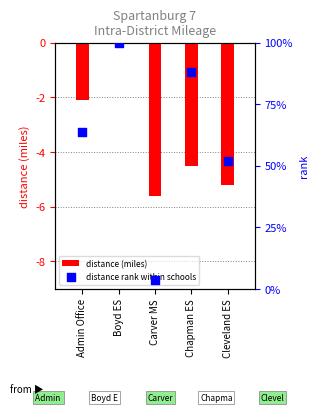

What are all the series names shown in the legend?

distance (miles), distance rank within schools